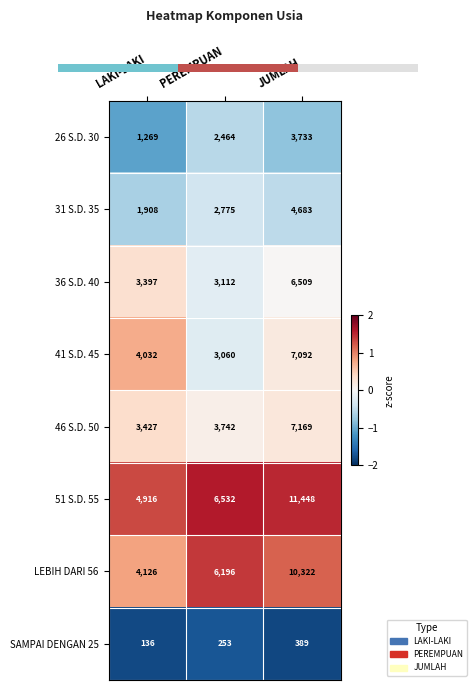

Which has a higher value, LAKI-LAKI or JUMLAH?

JUMLAH